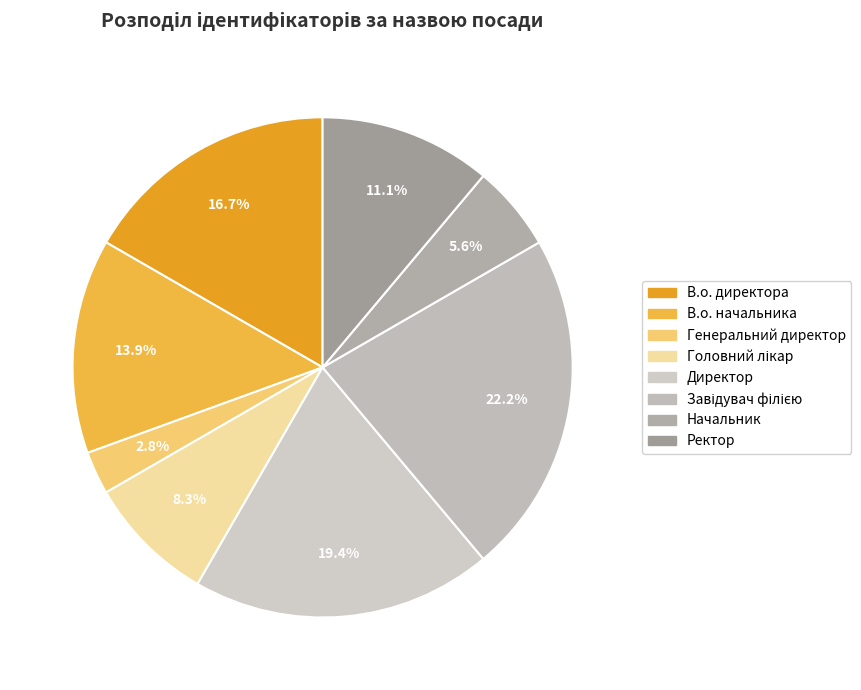

To the nearest percent, what is the average slice percentage?

12%